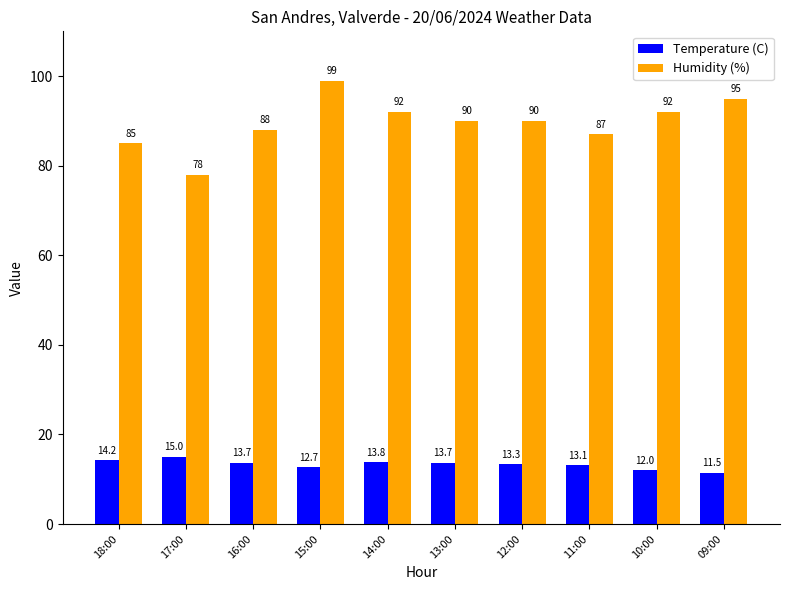

What position from the left is 17:00?

2